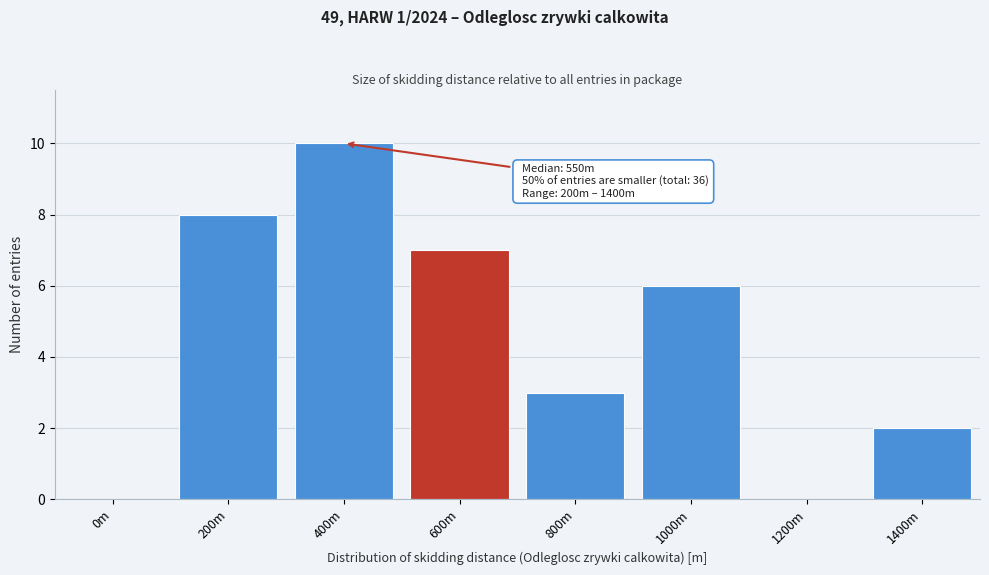

Reading right to left, list all the values displayed in this chart.

1400m=2	1200m=0	1000m=6	800m=3	600m=7	400m=10	200m=8	0m=0